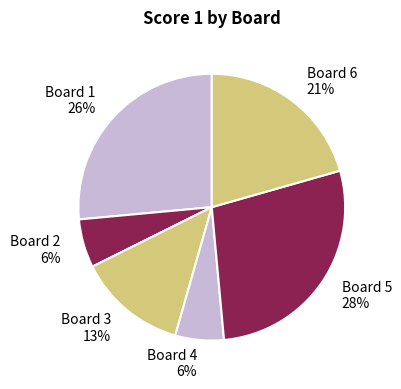

Which slice is the largest?

Board 5 28%